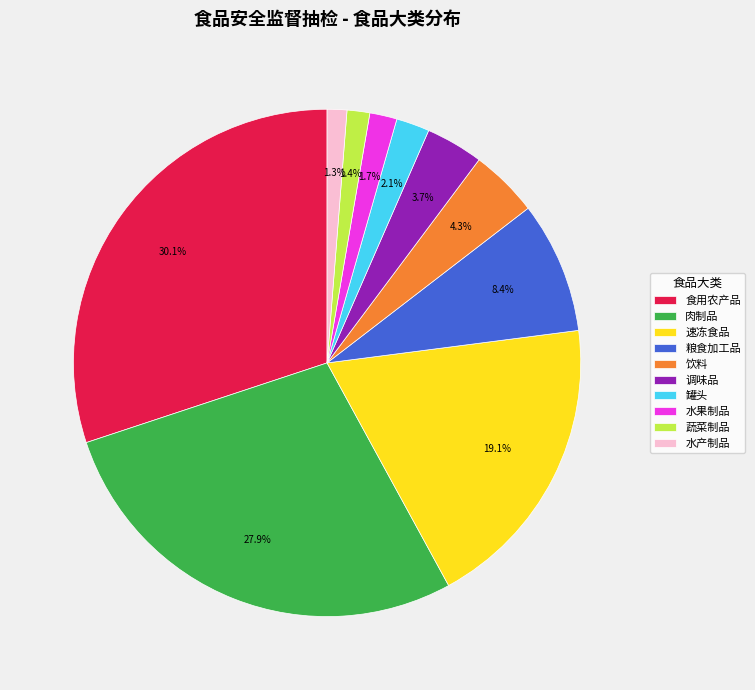

To the nearest percent, what percentage of the pie is 粮食加工品?

8%